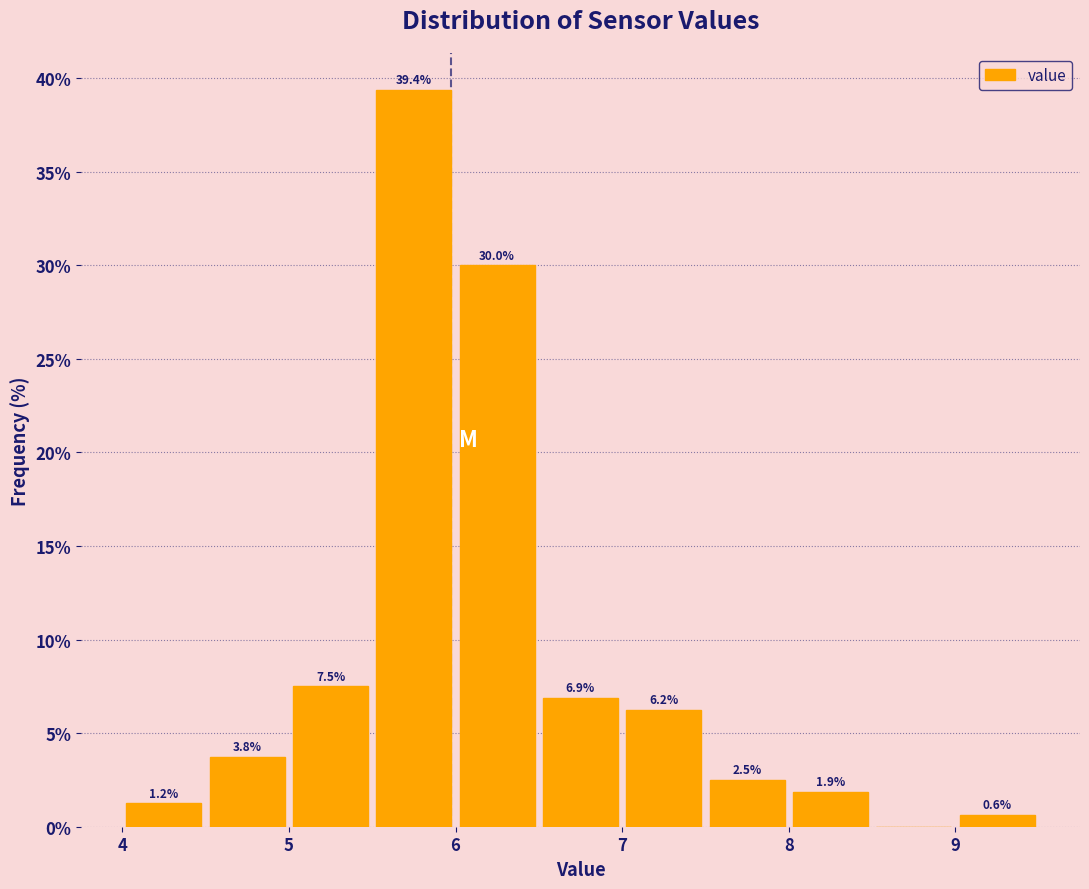

Over which range of the x-axis is the bar tallest?

5.5 to 6.0